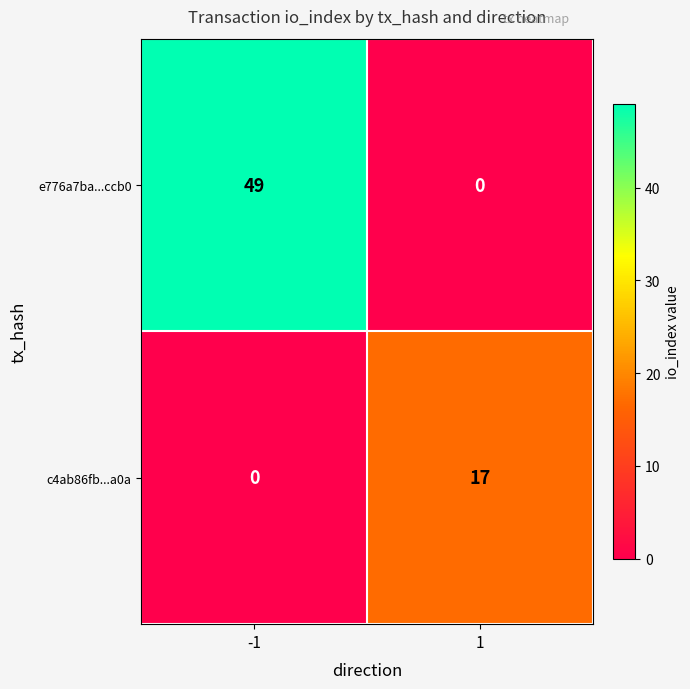

What is the sum of all c4ab86fb...a0a values?

17